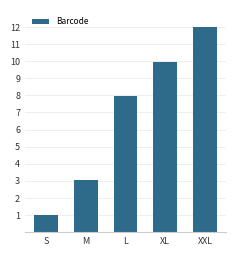

The chart shows a value of 7.9 at L. True or false?

True